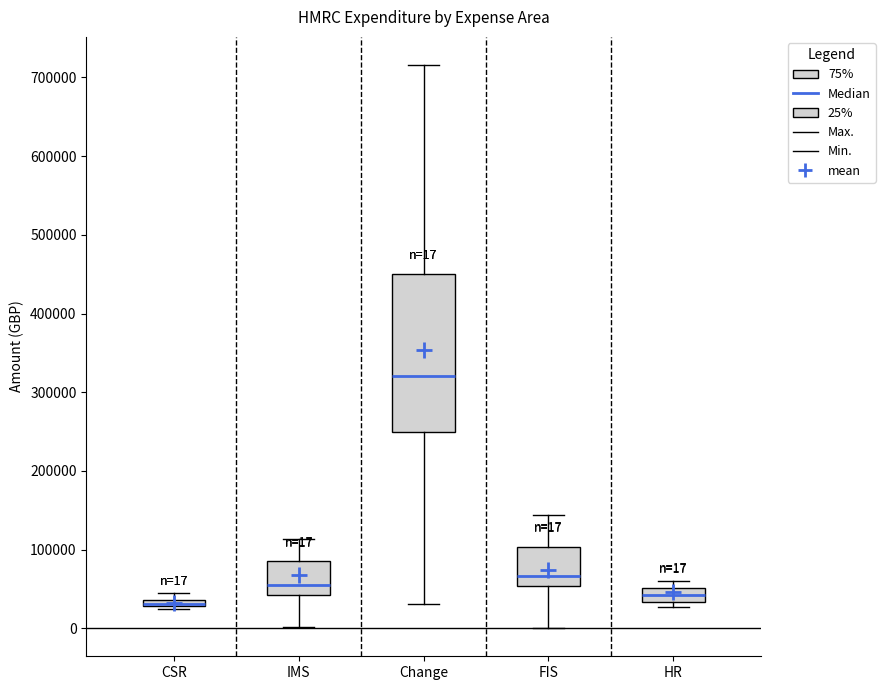

Comparing the boxes themselves (not the whiskers), which one is the tallest?

Change